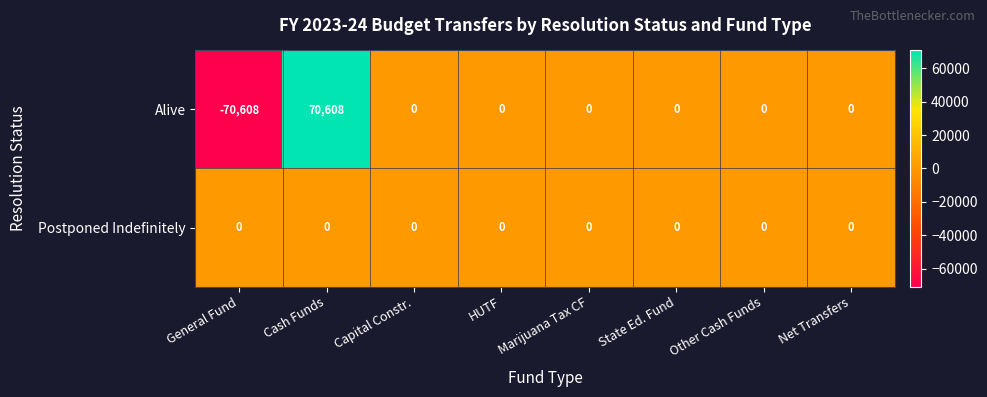

At which category is the sum across all series the highest?

Cash Funds